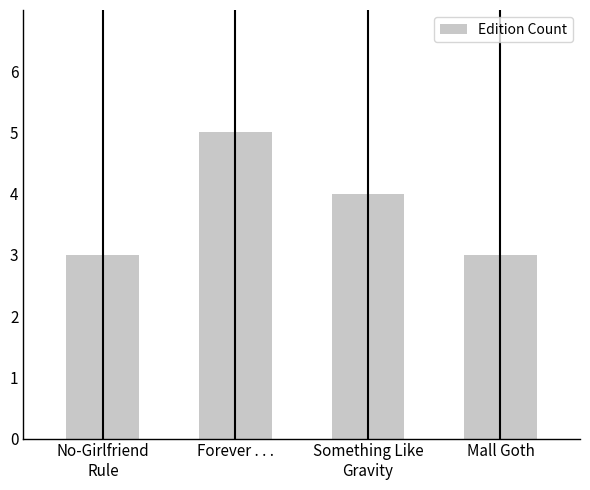

How many values are between 3 and 5?

4